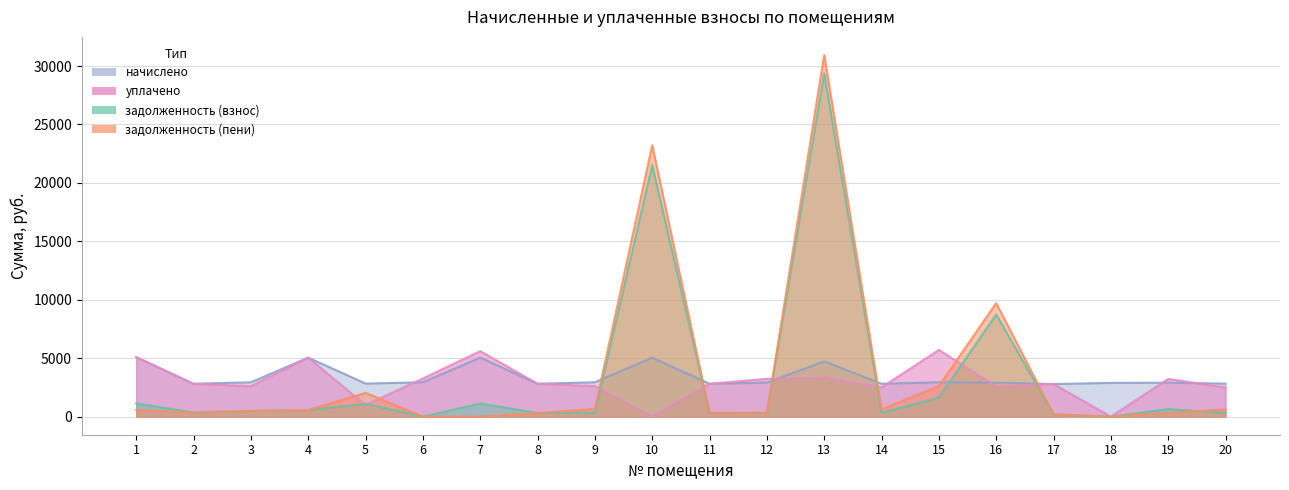

Which series has the largest total across all categories?

задолженность (пени)